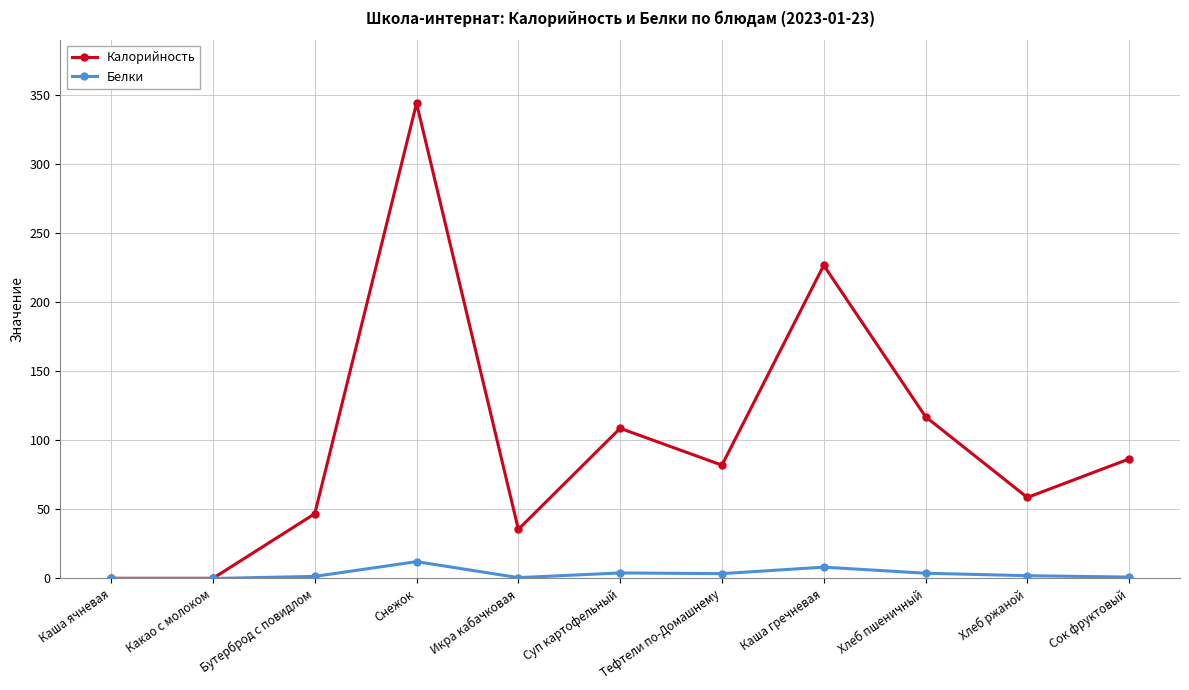

At Икра кабачковая, list the series in order from largest to smallest.

Калорийность, Белки